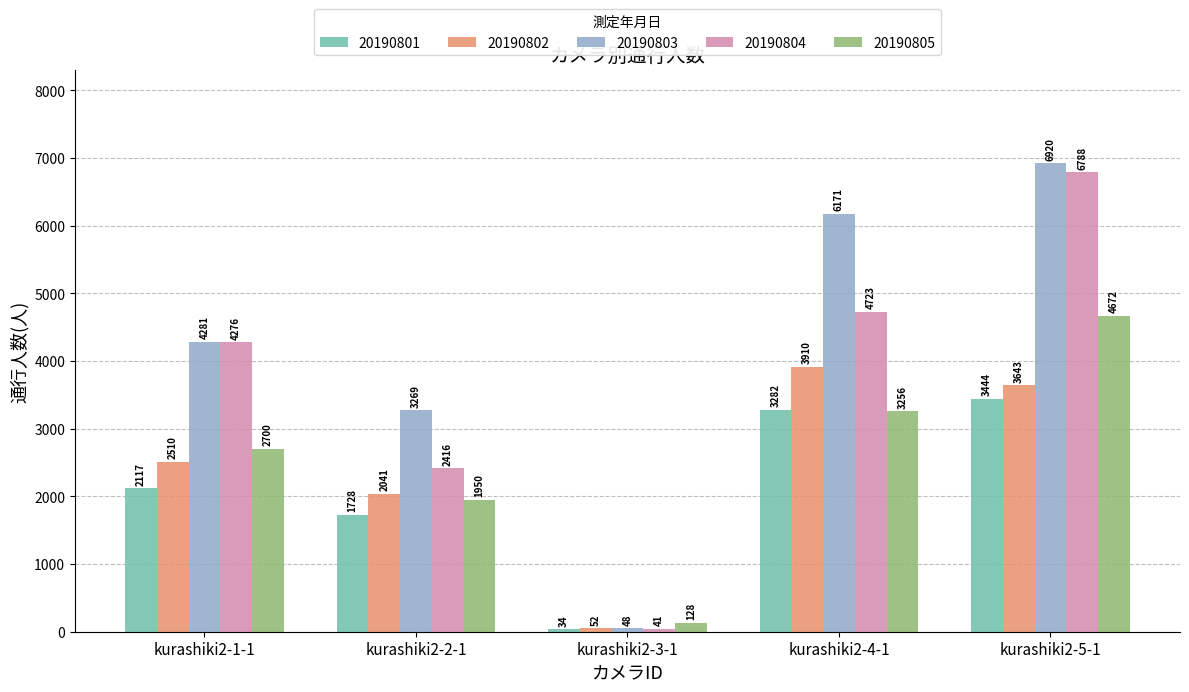

Which series has the largest total across all categories?

20190803